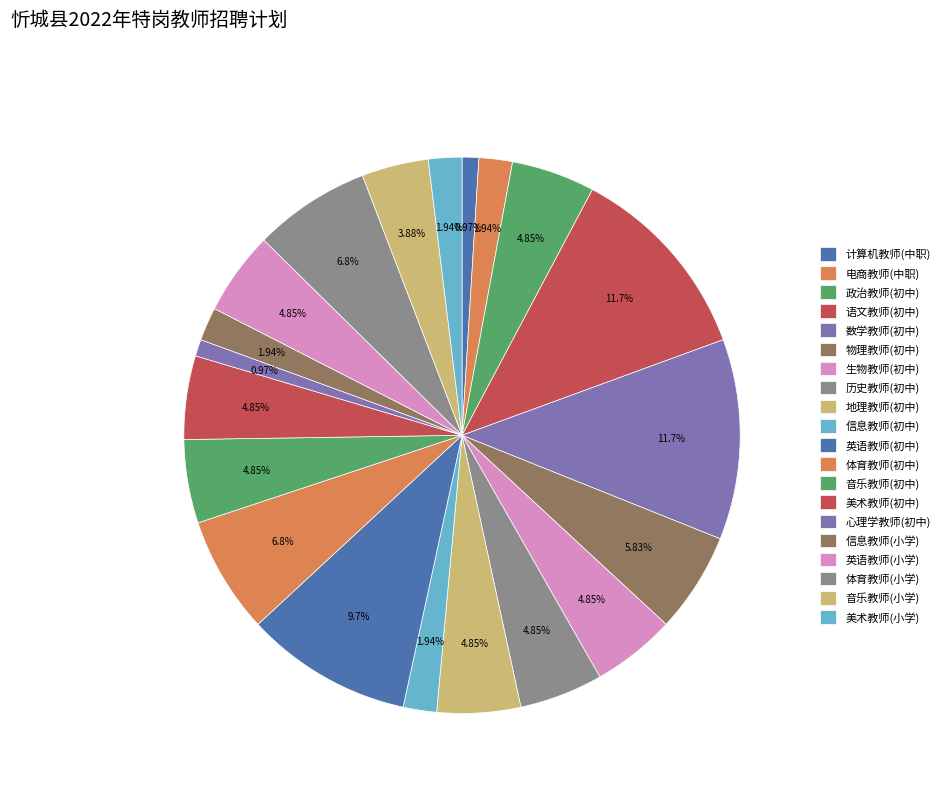

Is there a majority slice in this chart?

No